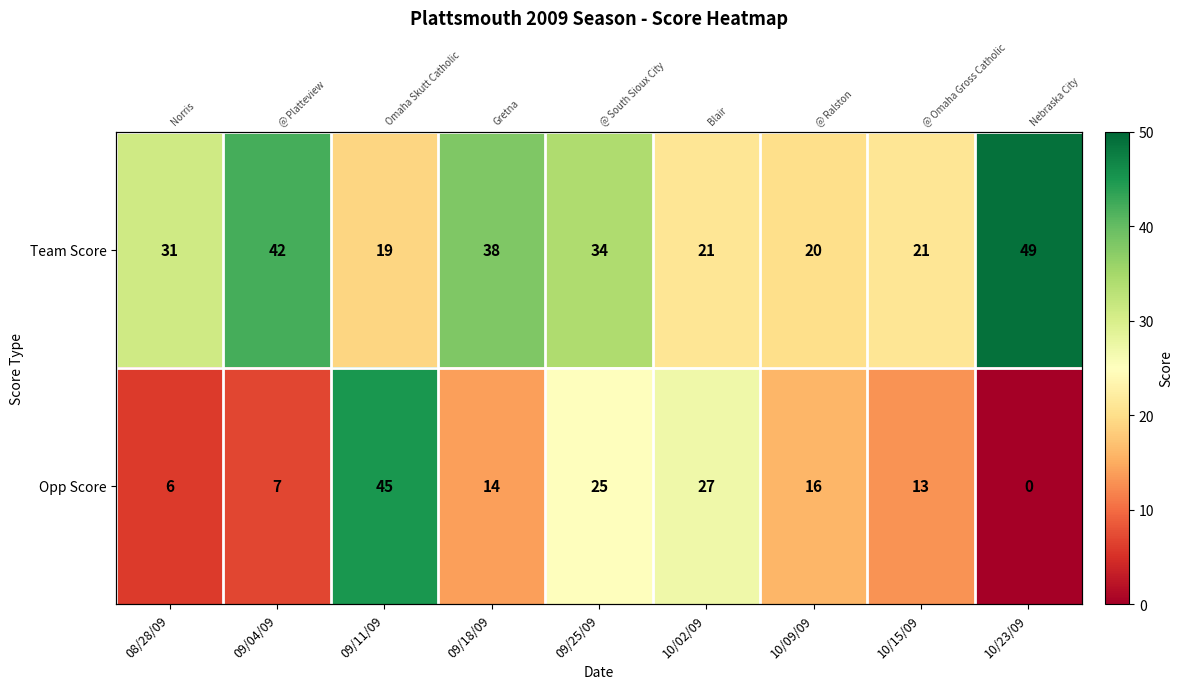

What is the difference between the second highest and minimum values in the Team Score series?

23